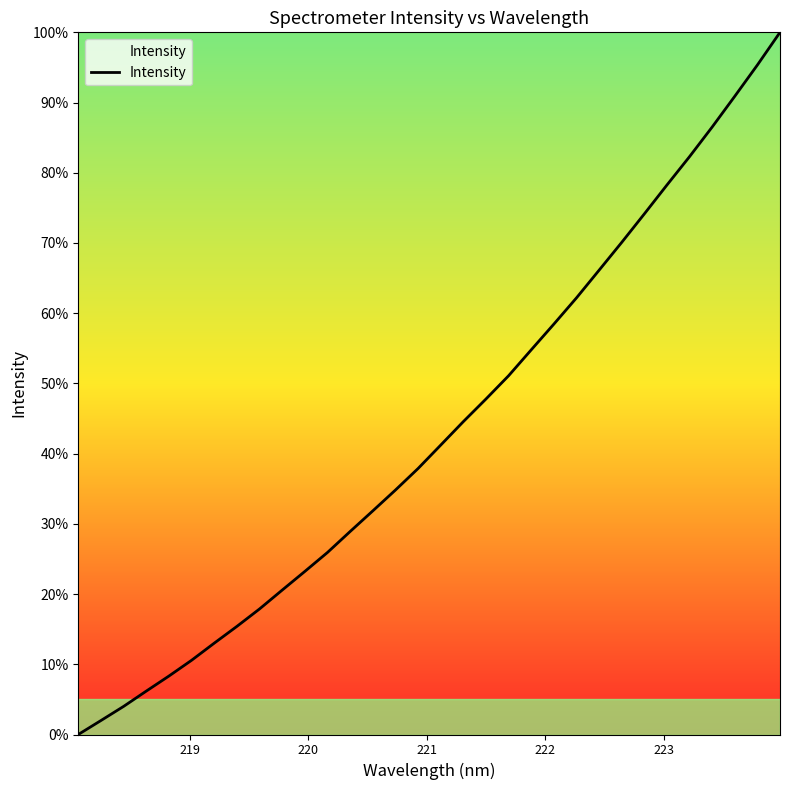

What is the maximum value shown in the chart?

100.0